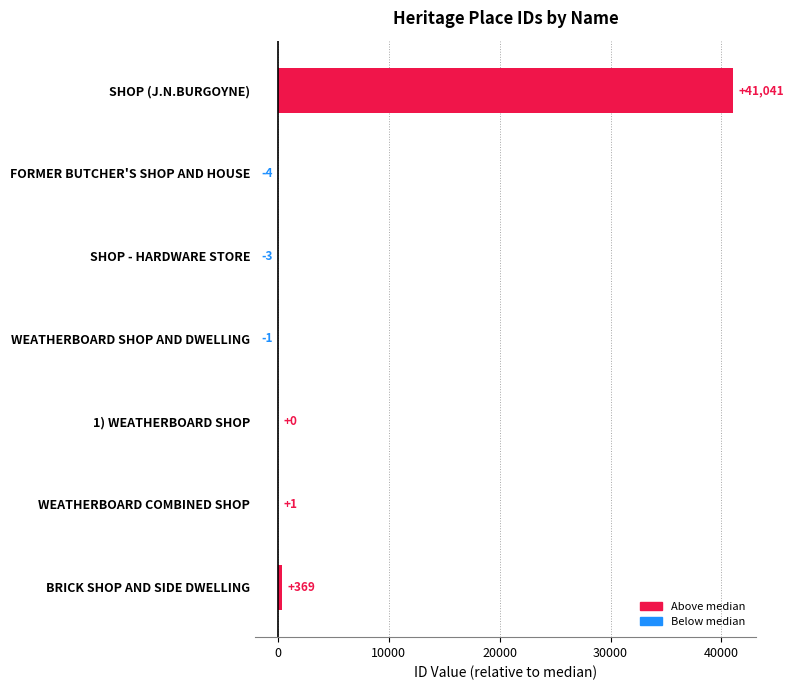

At which label is the value closest to 20518?

BRICK SHOP AND SIDE DWELLING